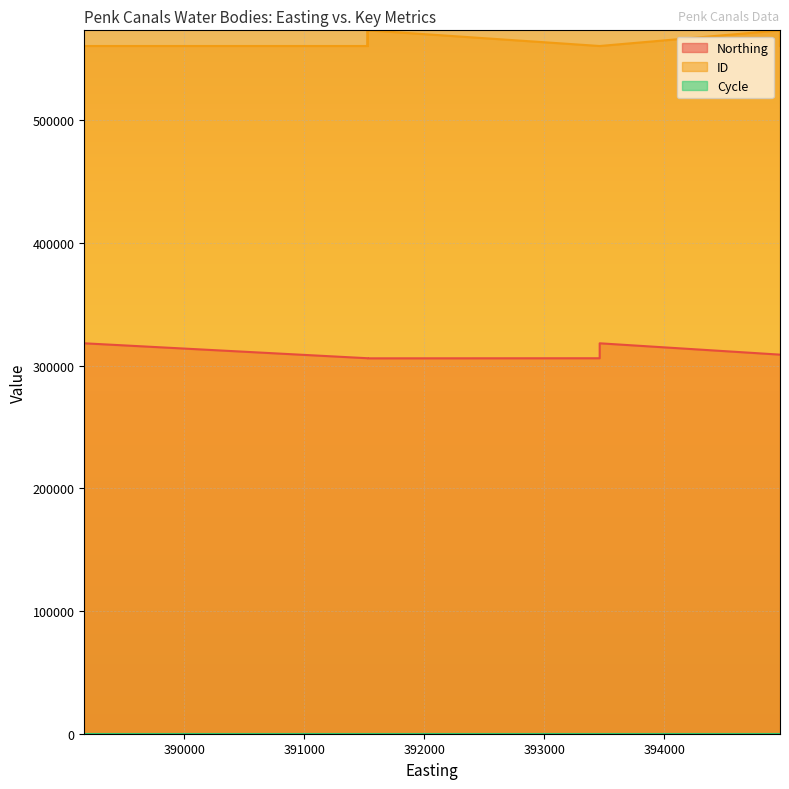

Is the value of Cycle at 394965 greater than the value of ID at 389166?

No